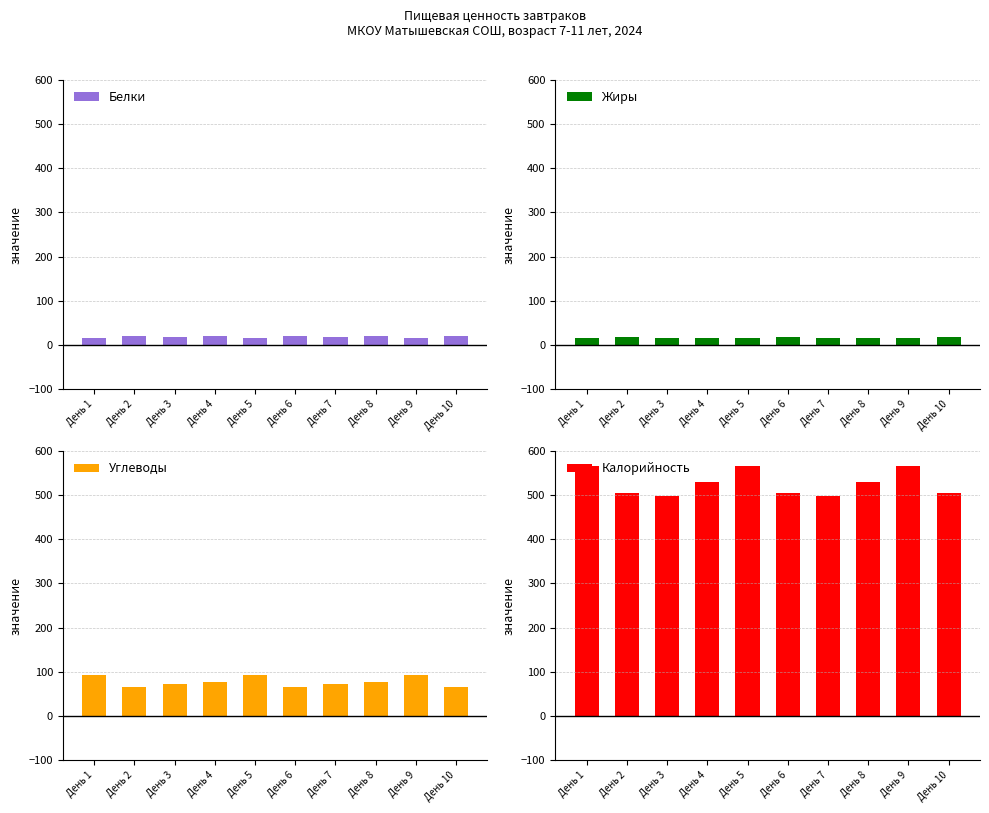

What is the value of the Углеводы bar at the 7th from the left?

73.1